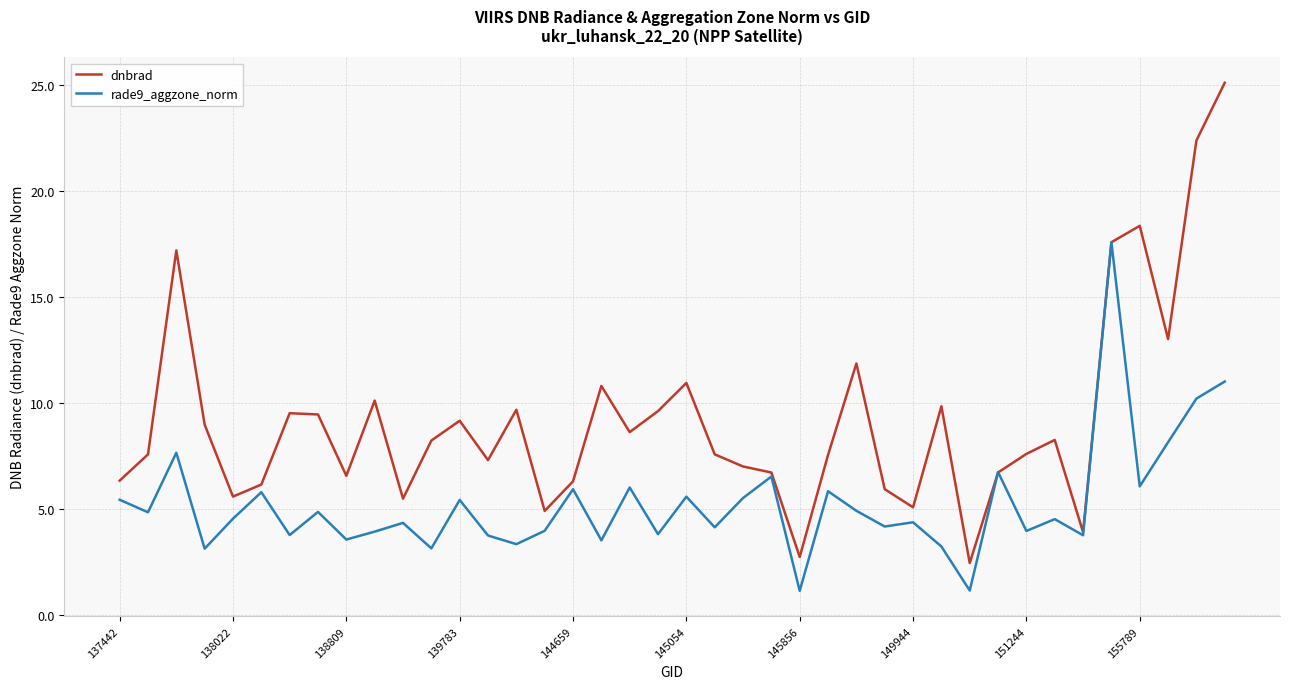

What is the difference between the maximum and minimum values in the rade9_aggzone_norm series?

16.4